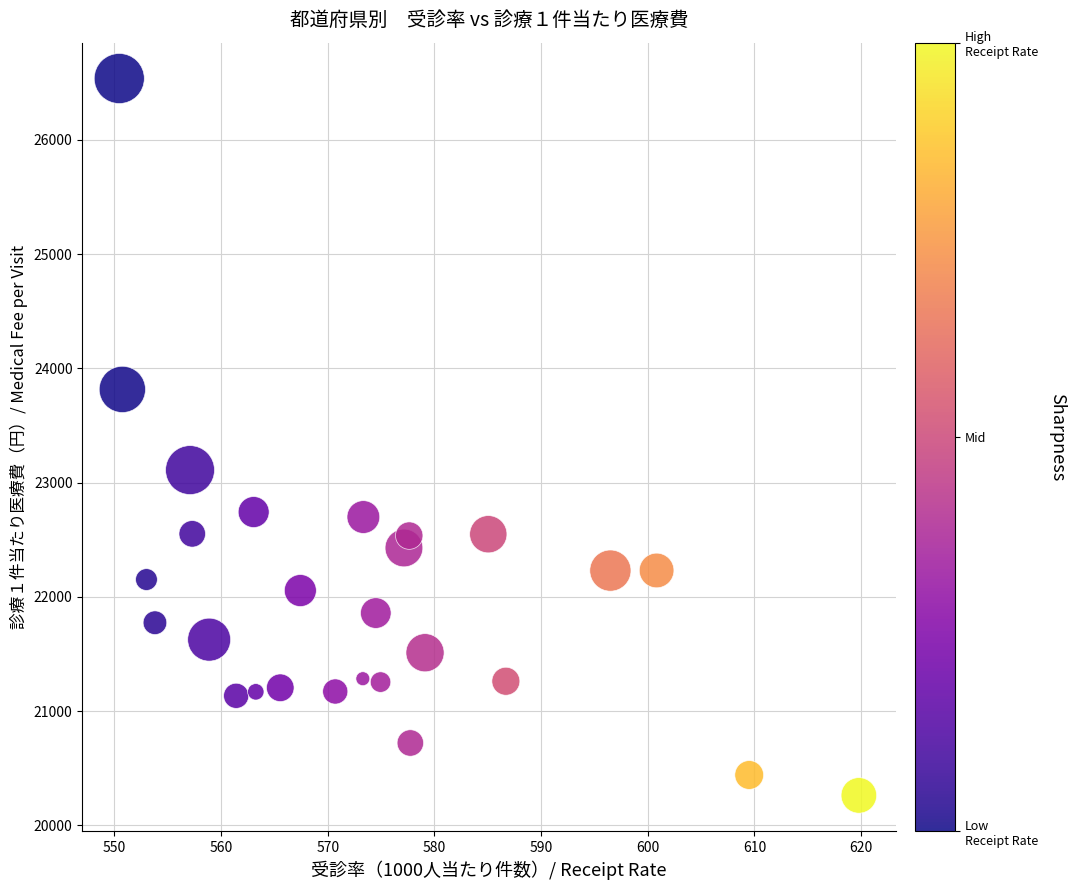

What is the range of X values (max minus min)?

69.3